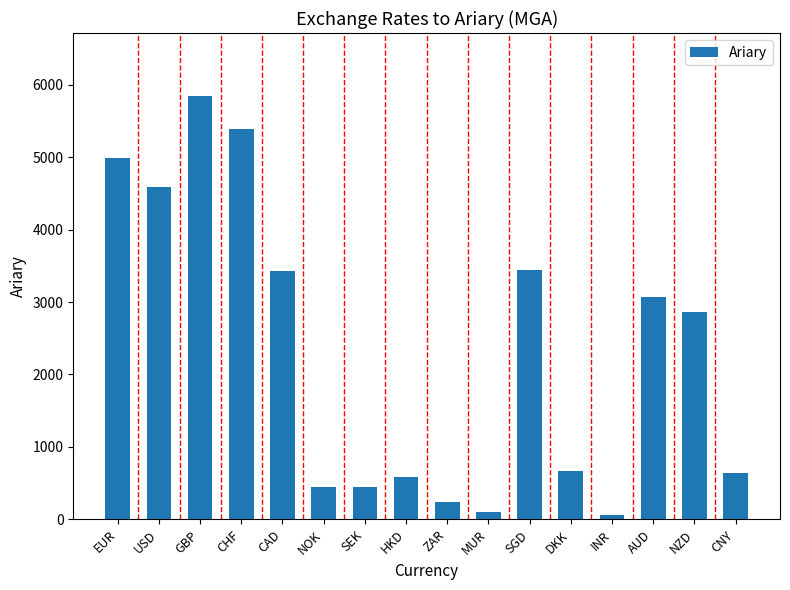

The value at CAD is 3429.2. True or false?

True